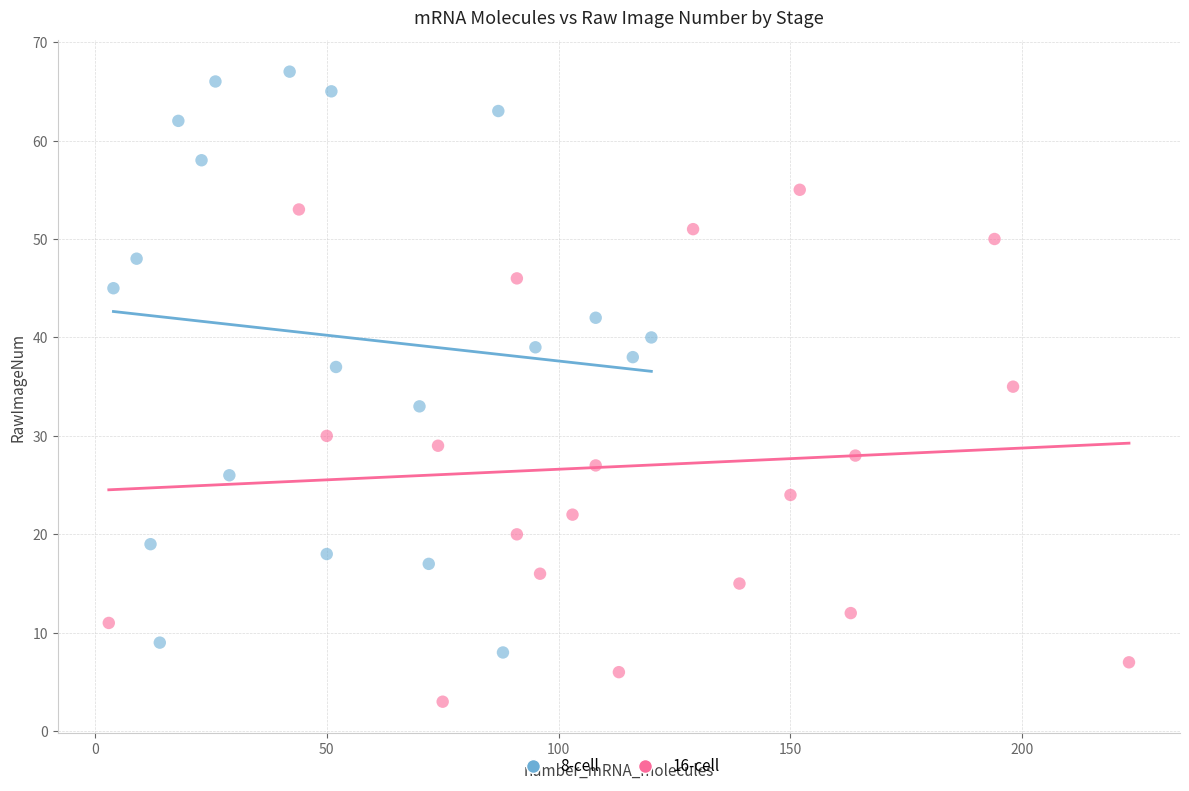

Which series has the widest spread of Y values?

8-cell